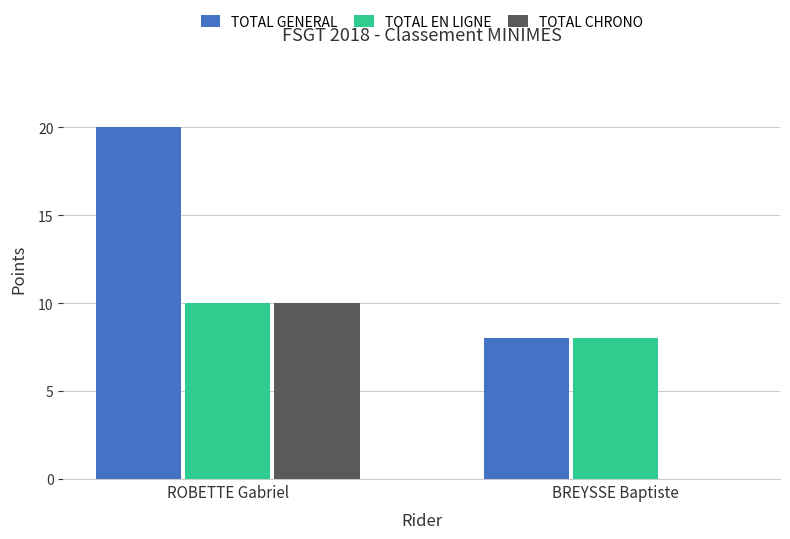

What is the average value of the TOTAL CHRONO series?

5